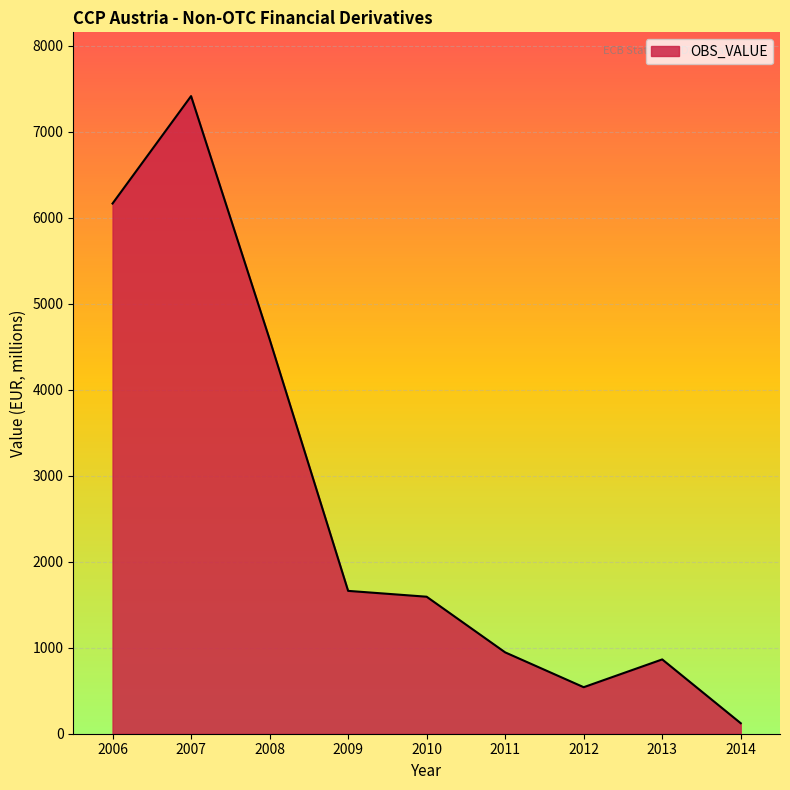

List the labels in order of value, largest first.

2007, 2006, 2008, 2009, 2010, 2011, 2013, 2012, 2014